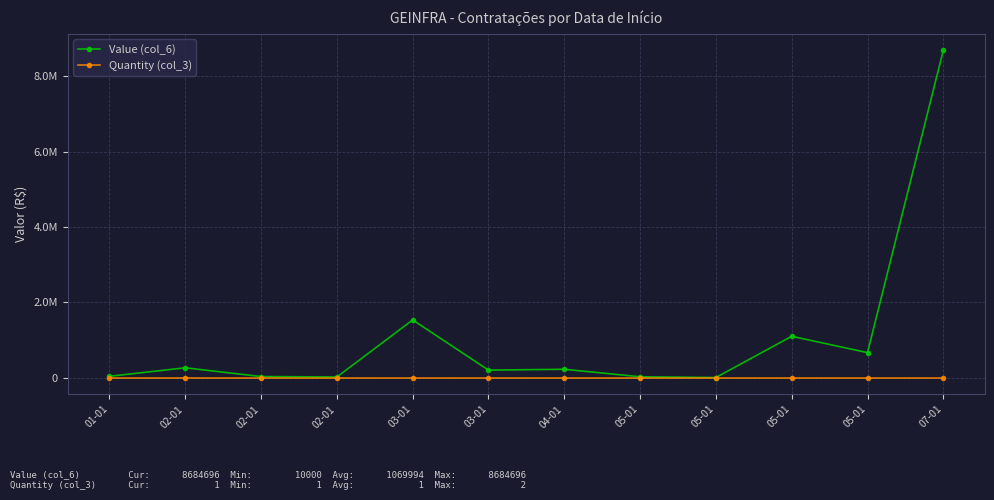

What are all the series names shown in the legend?

Value (col_6), Quantity (col_3)